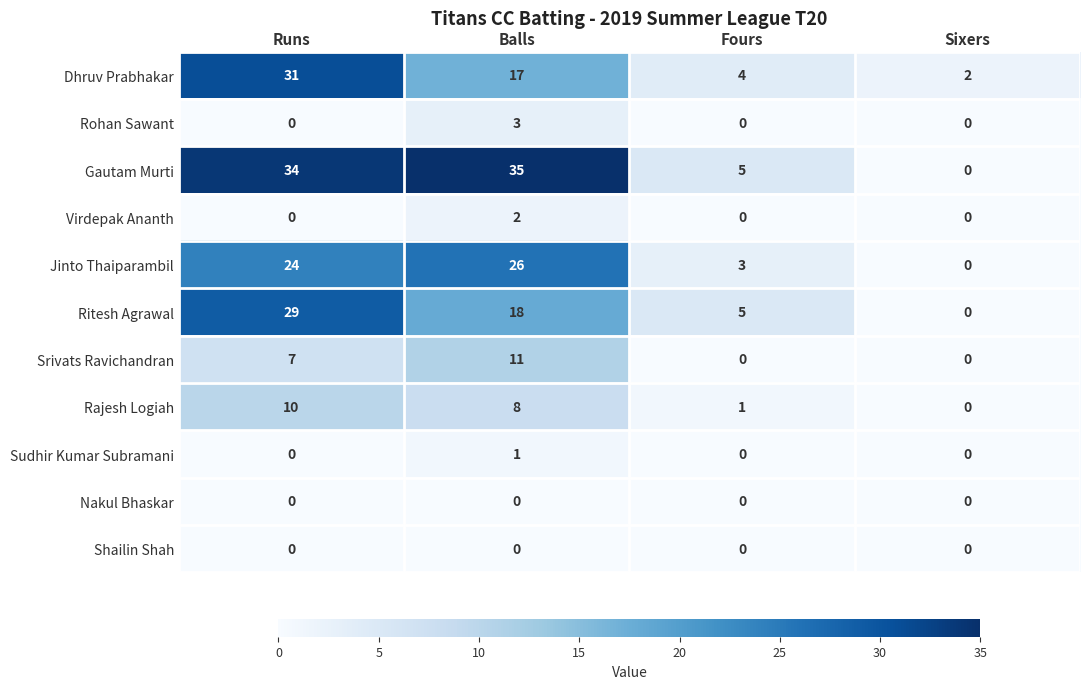

Which series has the largest range (max minus min)?

Gautam Murti